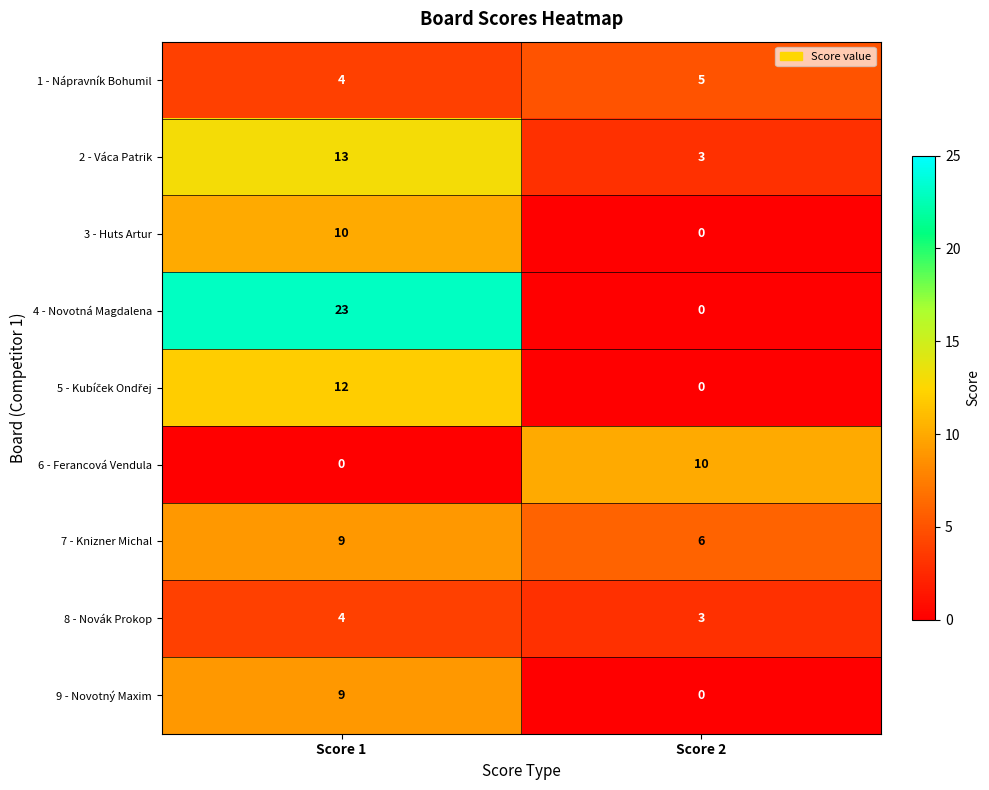

What is the total value across all series at Score 2?

27